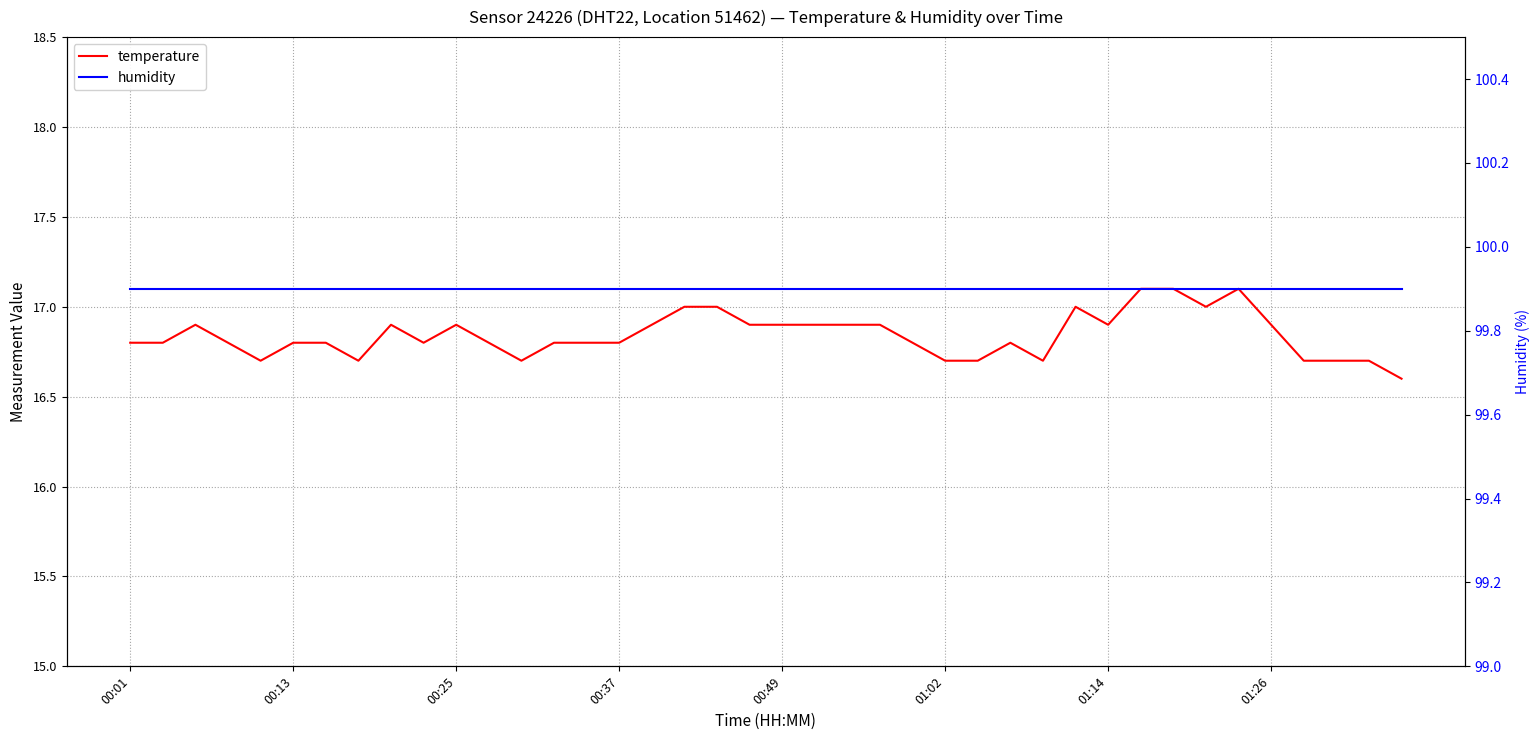

The value of temperature at 00:13 is 29.5. True or false?

False